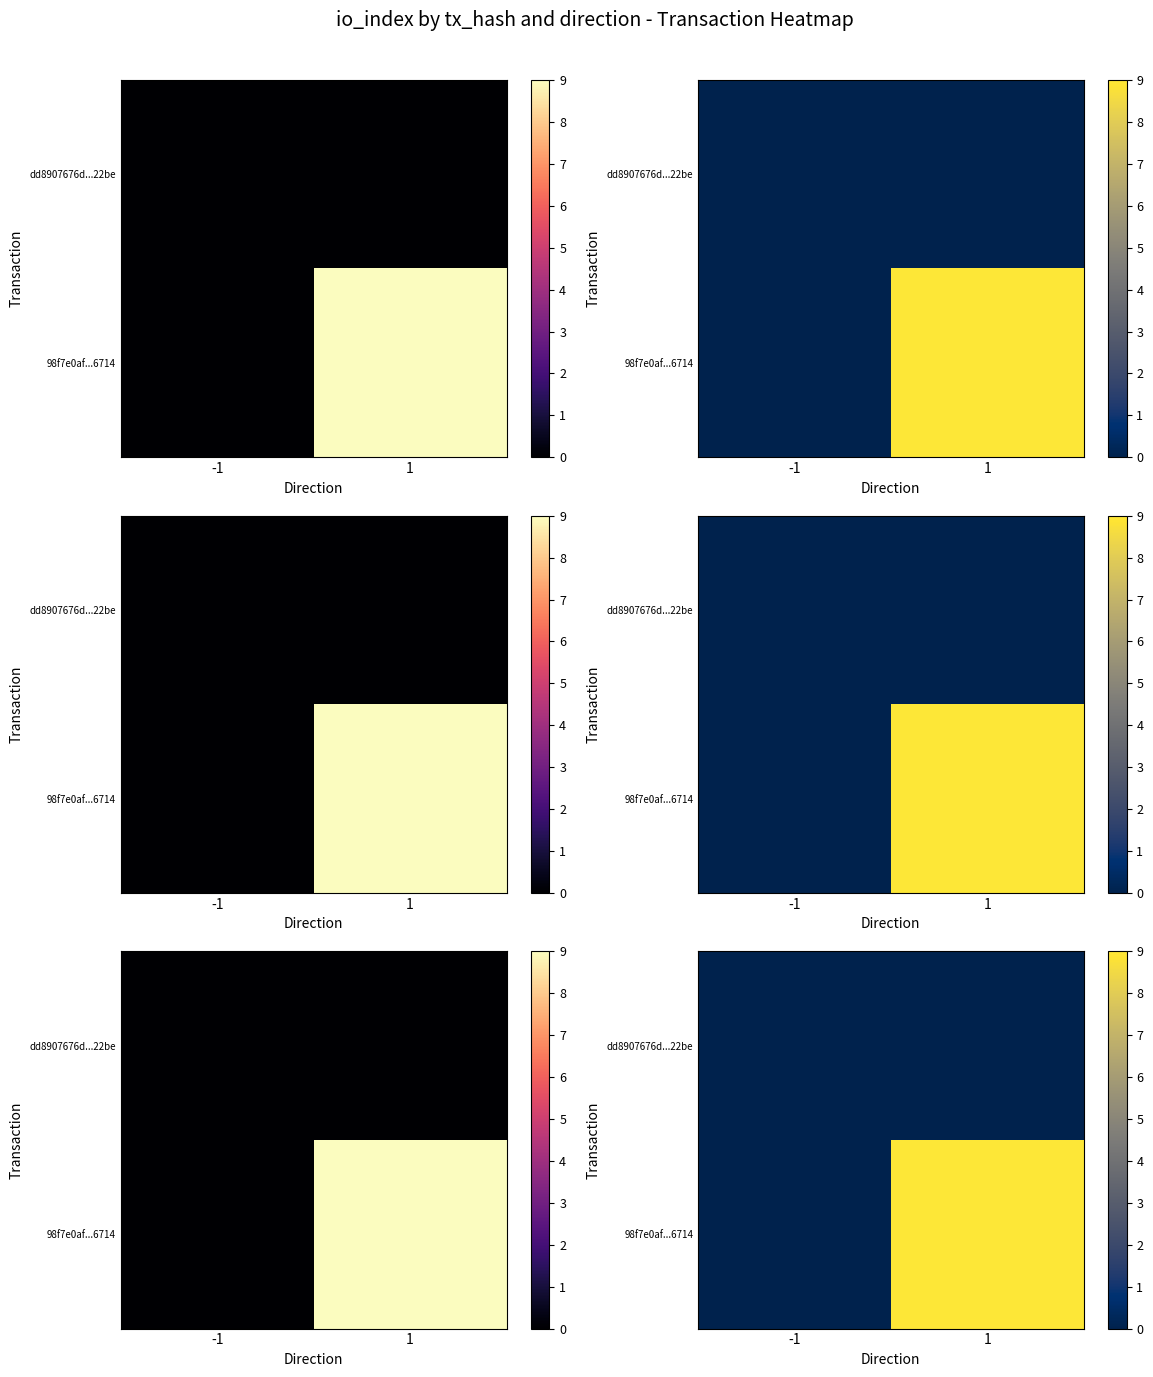

The value of 98f7e0af...6714 at -1 is 0. True or false?

True